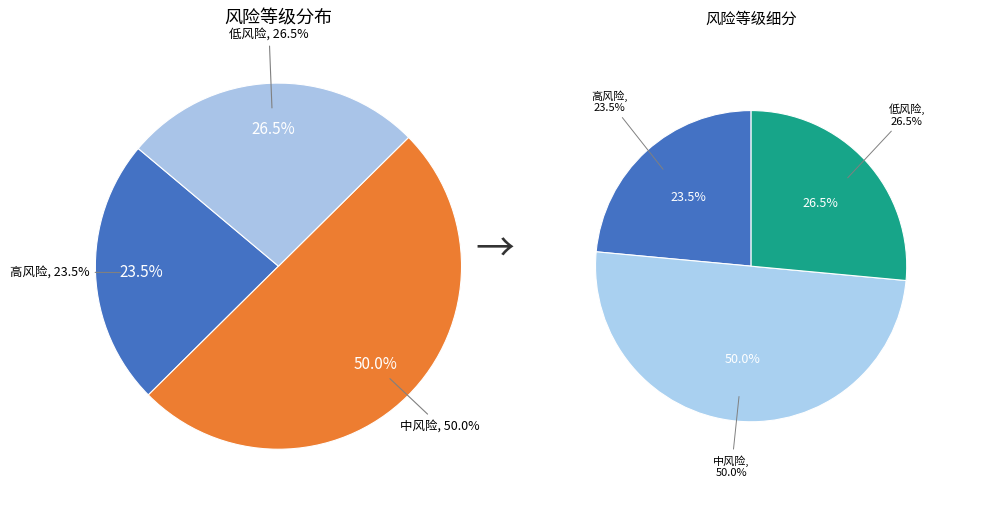

To the nearest percent, what portion does 低风险 represent?

26%